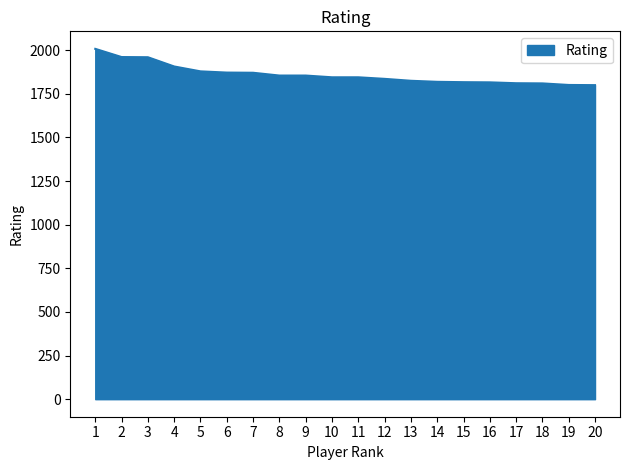

What is the change in value from 3 to 15?

-143